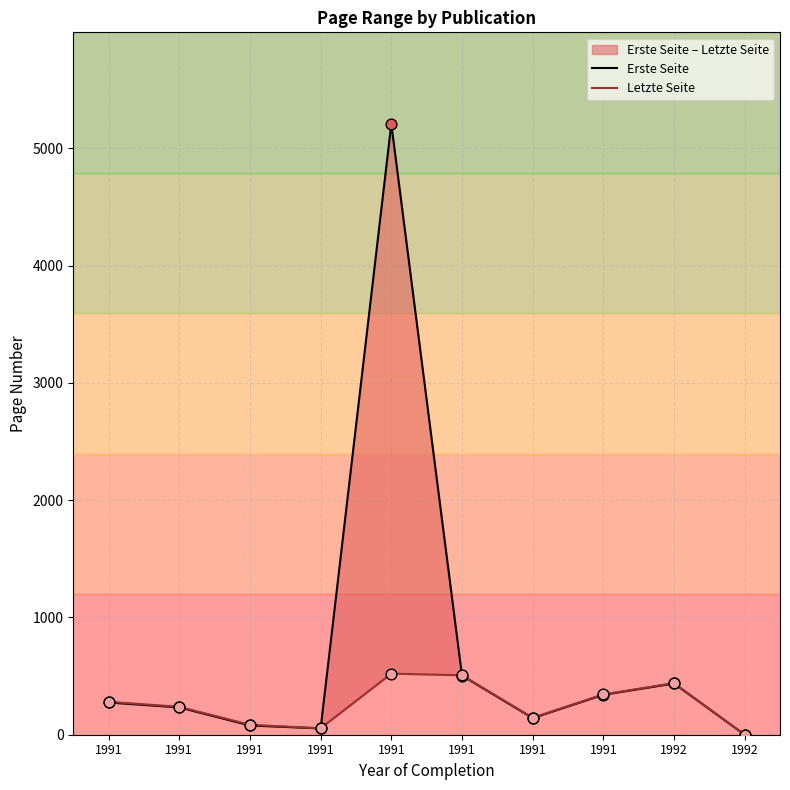

Which series reaches the maximum Y coordinate?

Erste Seite